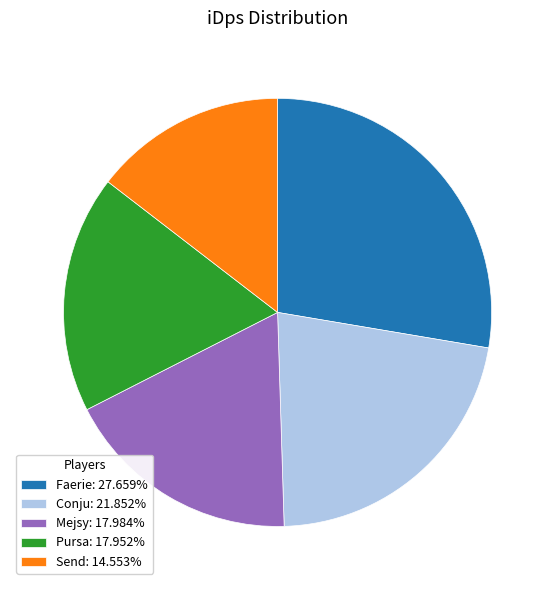

Combined, do Faerie: 27.659% and Mejsy: 17.984% account for over 50%?

No